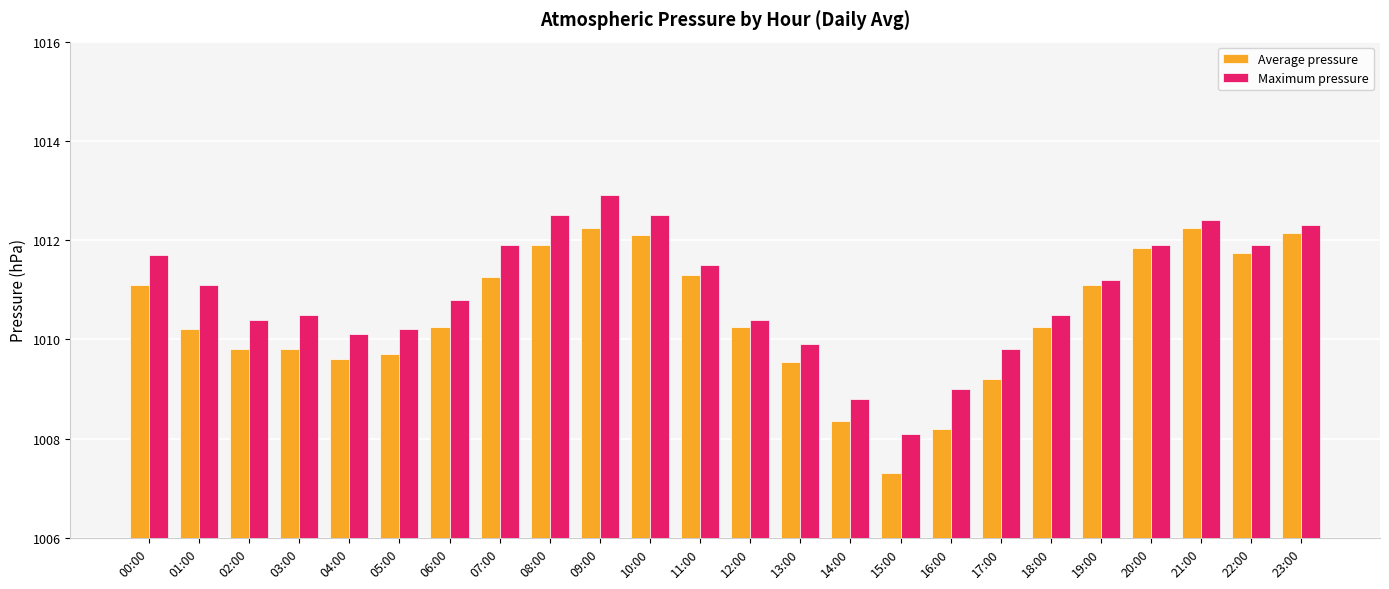

Rank the series at 17:00 from lowest to highest value.

Average pressure, Maximum pressure